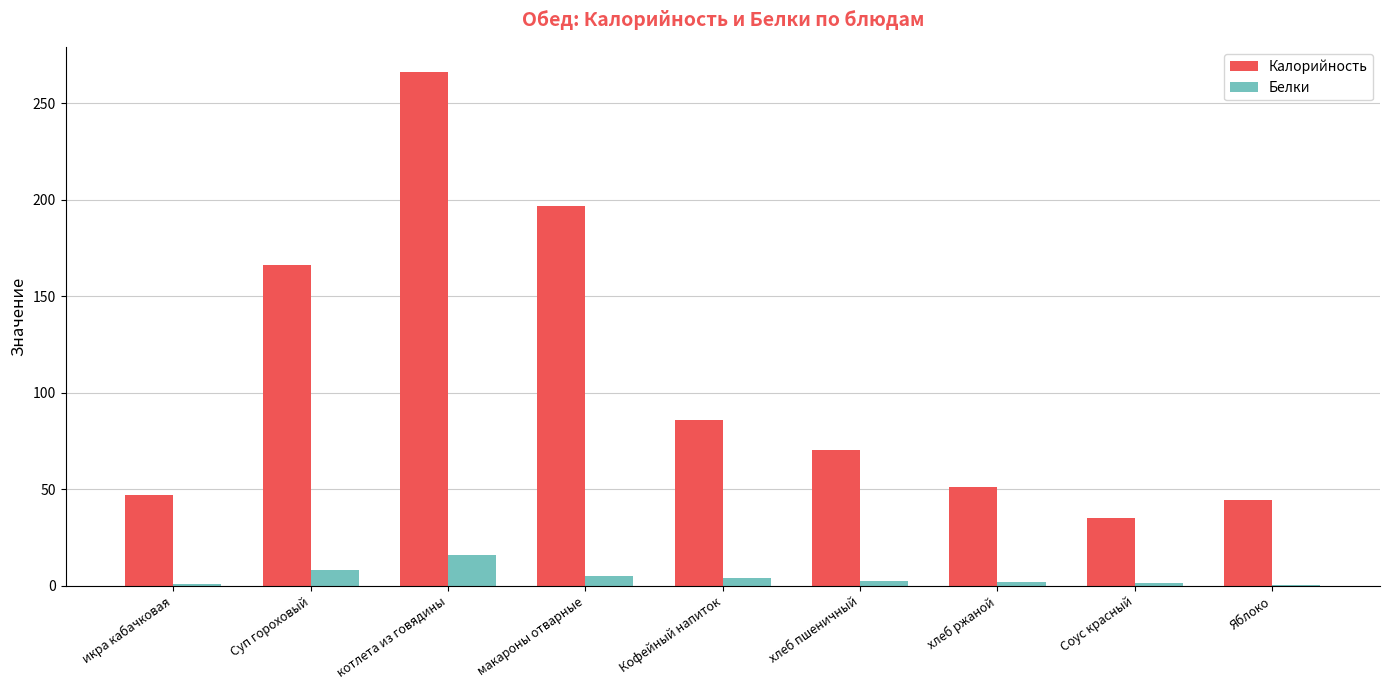

The Белки series shows 16.0 at котлета из говядины. True or false?

True